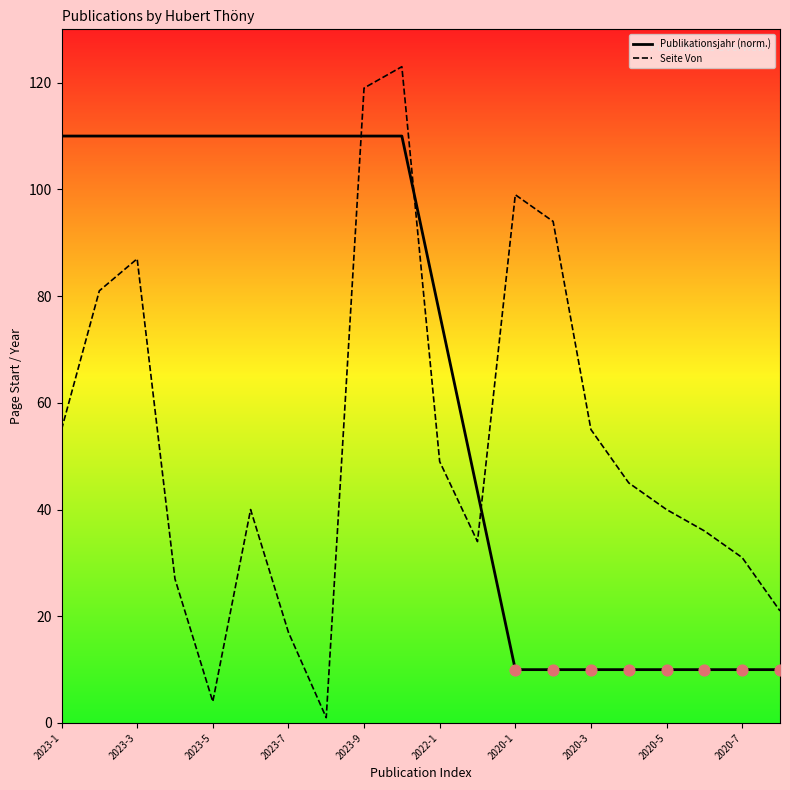

Which series has the largest total across all categories?

Publikationsjahr (norm.)